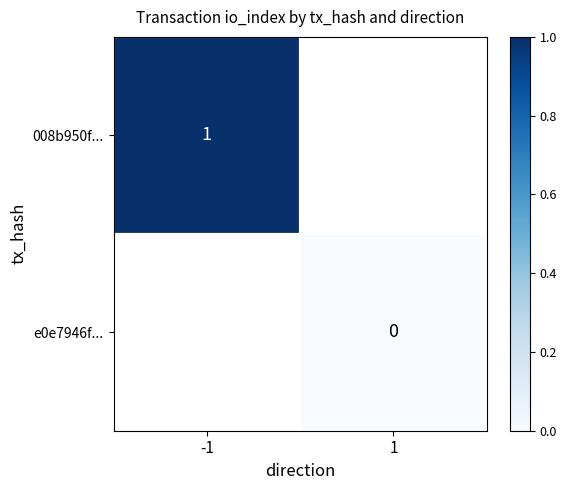

The 008b950f... series shows 1 at -1. True or false?

True